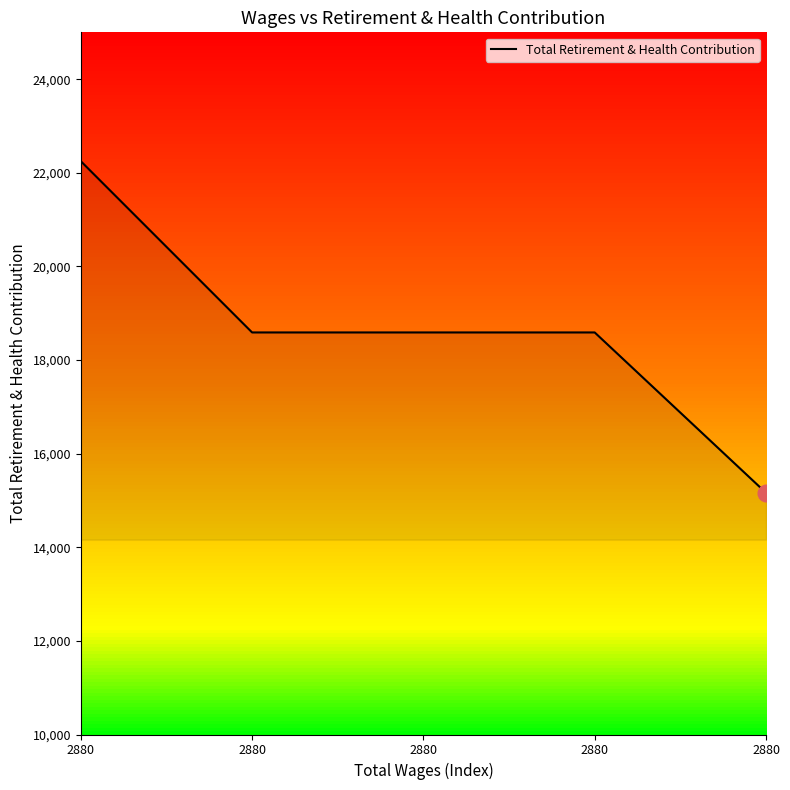

How many lines are shown in the chart?

1